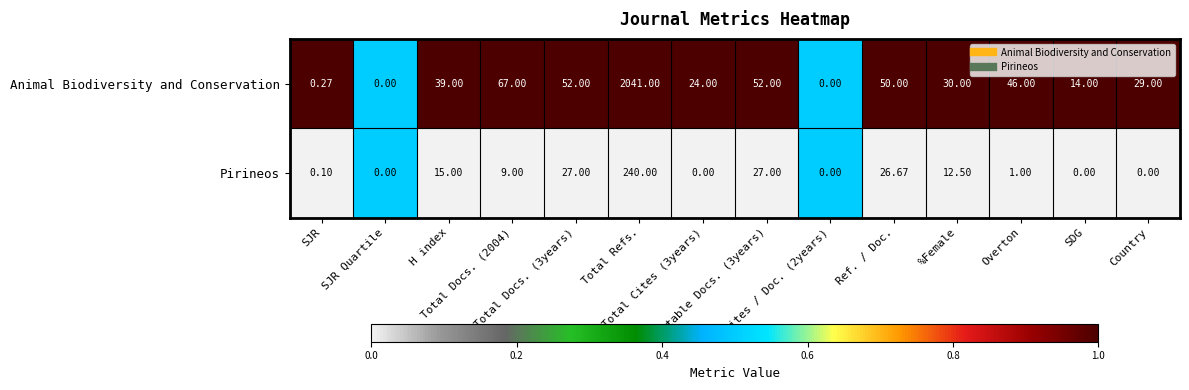

Which series has the largest total across all categories?

Animal Biodiversity and Conservation